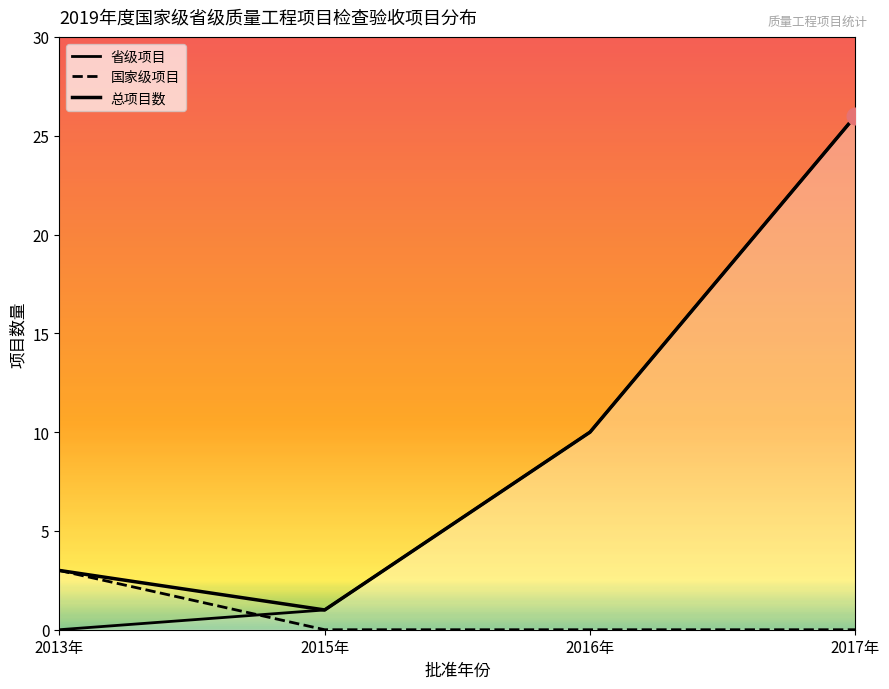

At how many categories does at least one series exceed 2?

3